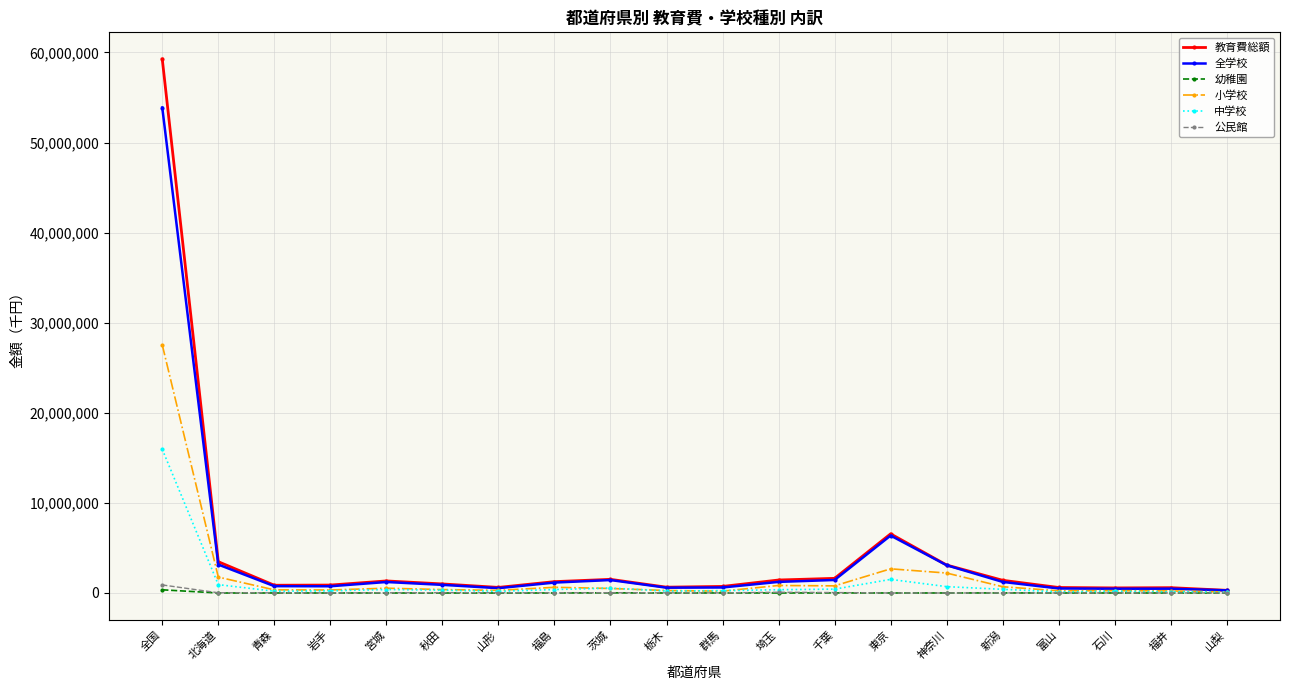

True or false: 小学校 has a value of 2683486 at 東京.

True